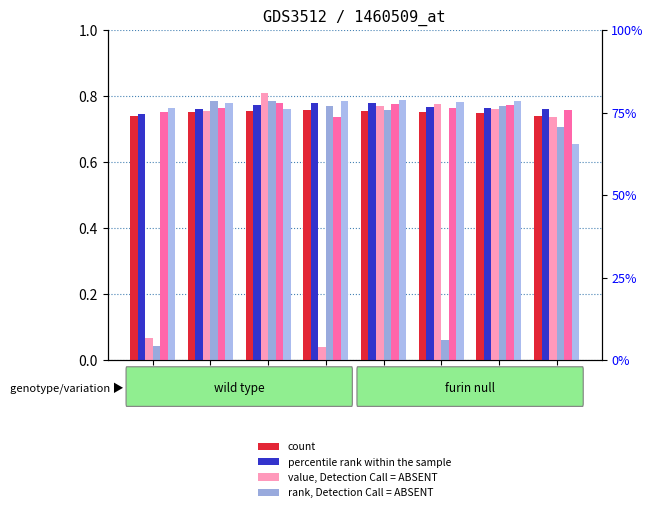

At which label is col7 closest to 0?

D